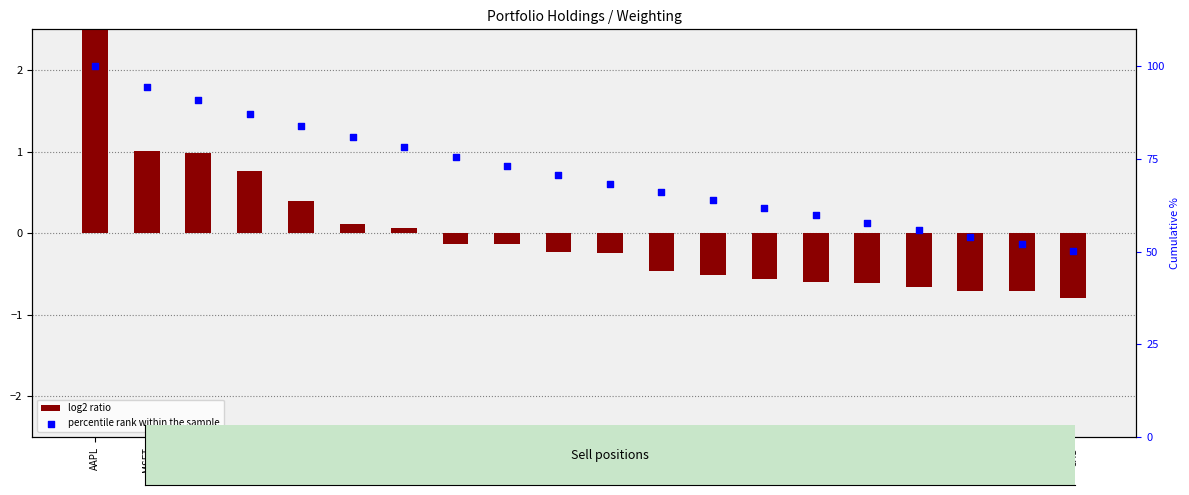

What are all the series names shown in the legend?

log2 ratio, percentile rank within the sample